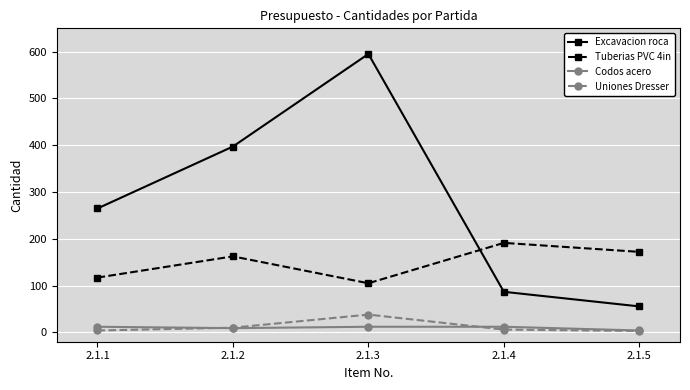

What is the average value of the Excavacion roca series?

279.9